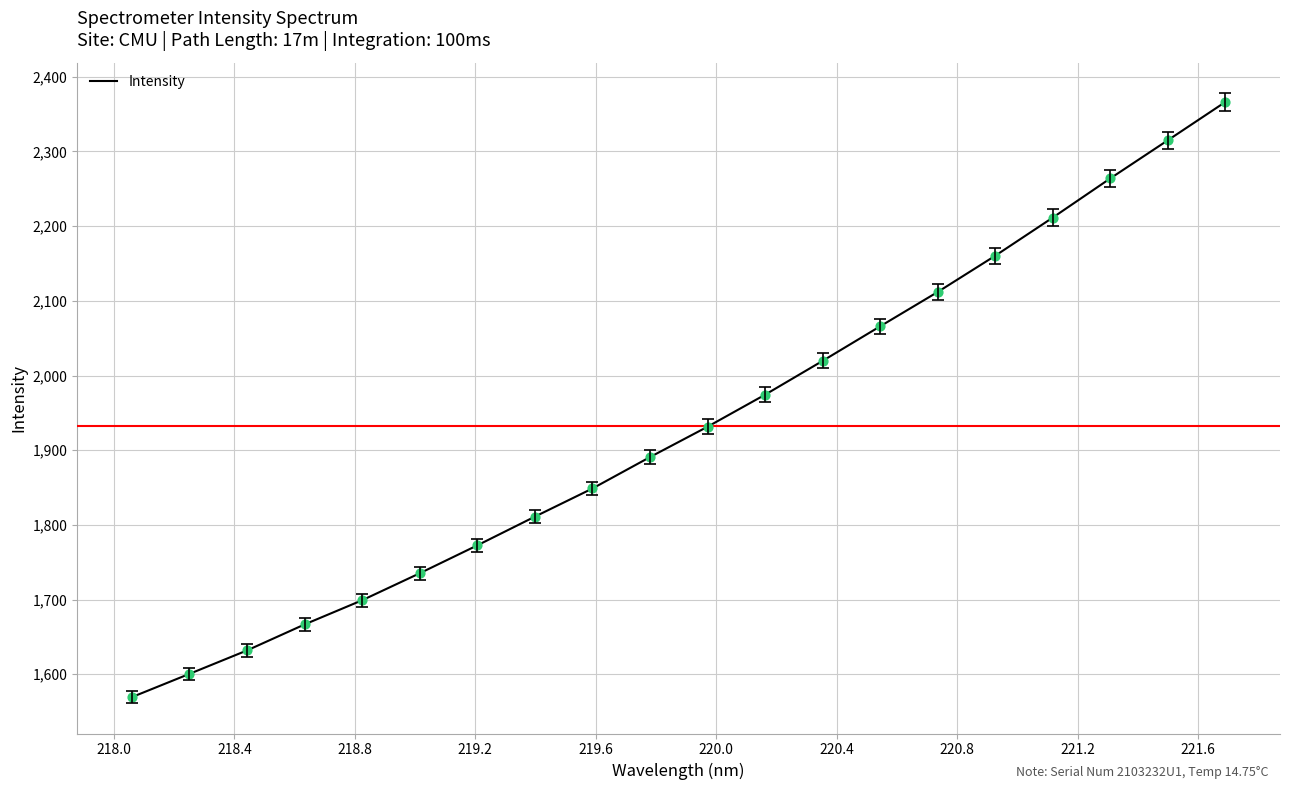

What is the maximum value shown in the chart?

2366.3